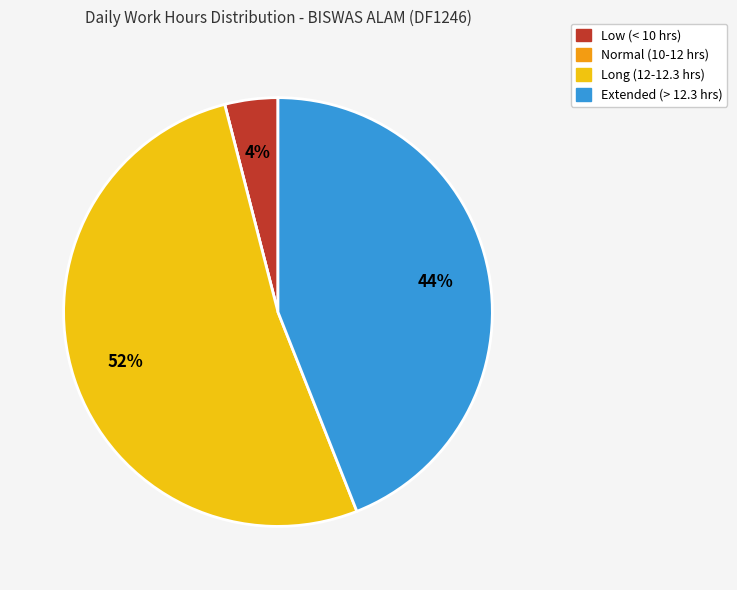

Does any single category account for the majority?

Yes